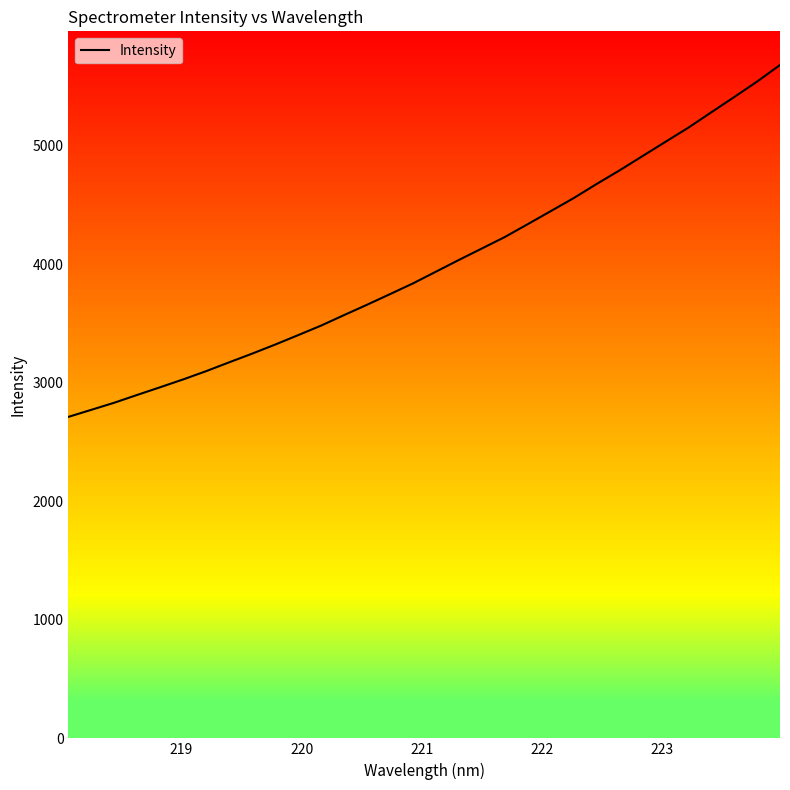

What is the sum of all values?

127938.7